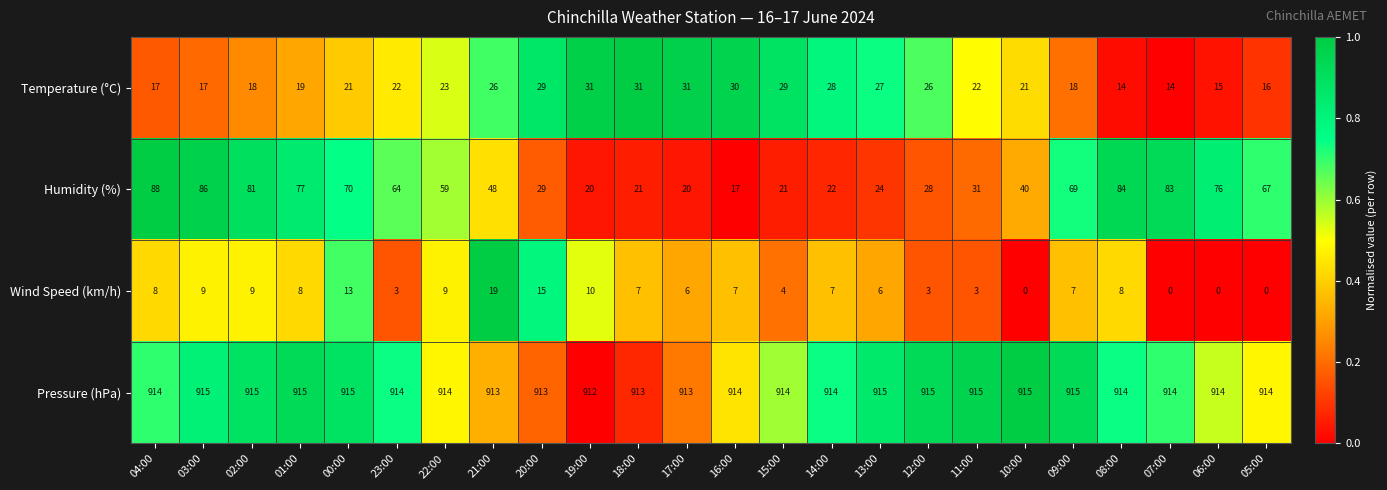

What is the difference between the maximum and second lowest values in the Humidity (%) series?

68